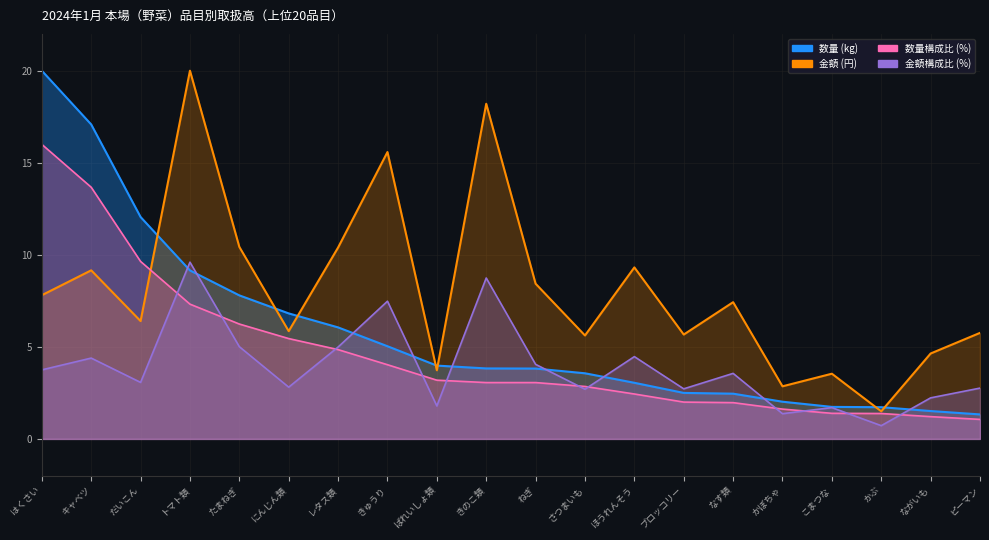

True or false: 金額 (円) and 金額構成比 (%) cross at least once.

False